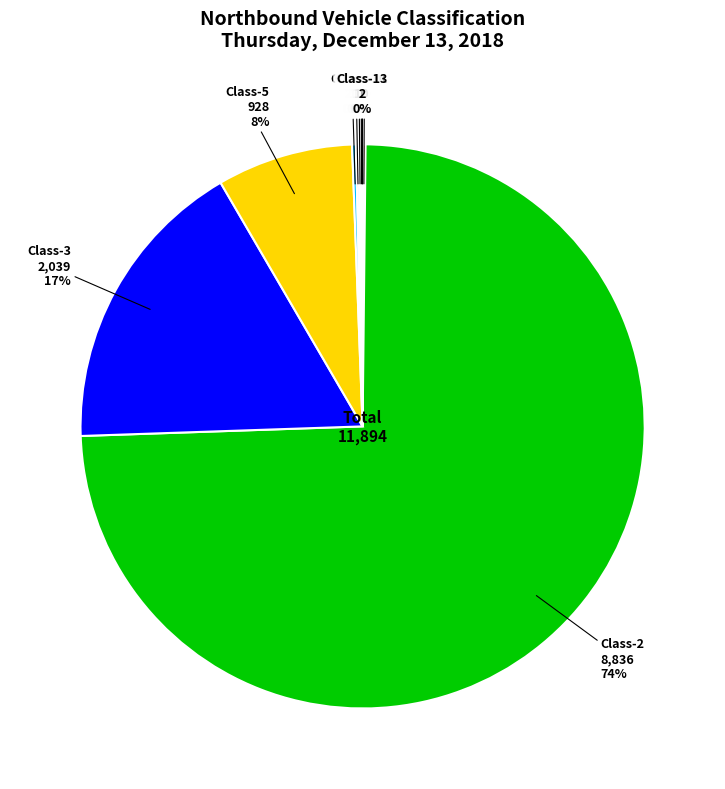

Is there any slice that represents more than half of the pie?

Yes